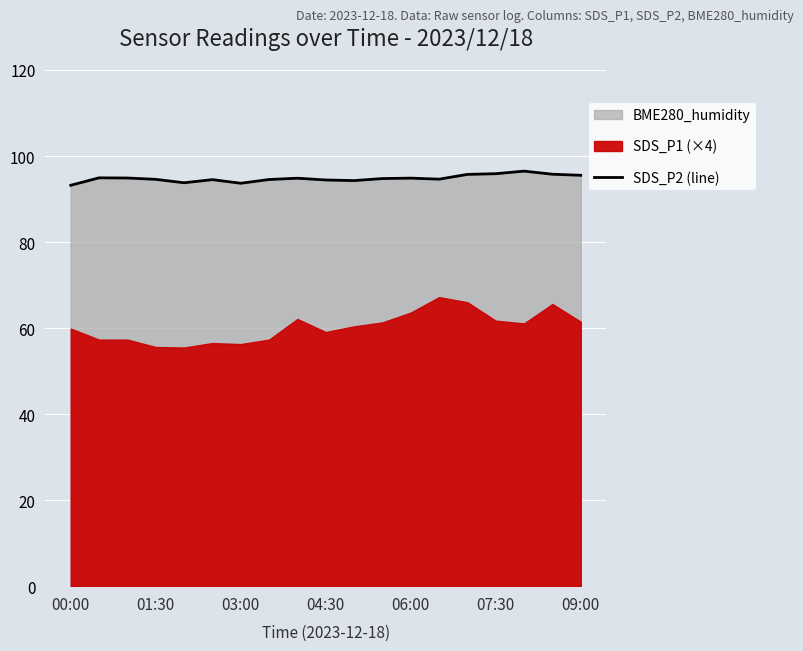

The SDS_P2 (line) series shows 62.9 at 01:30. True or false?

False